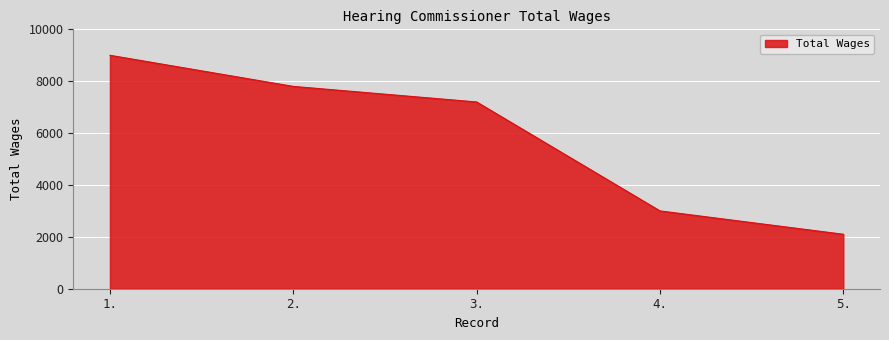

What is the difference between the values at 3. and 5.?

5100